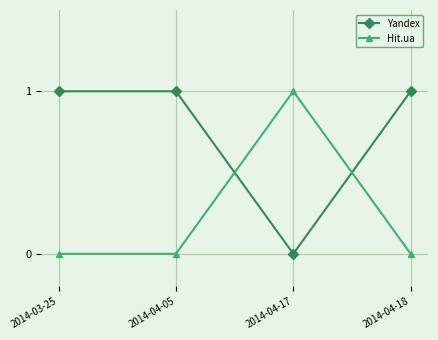

What is the difference between the maximum and minimum values in the Yandex series?

1